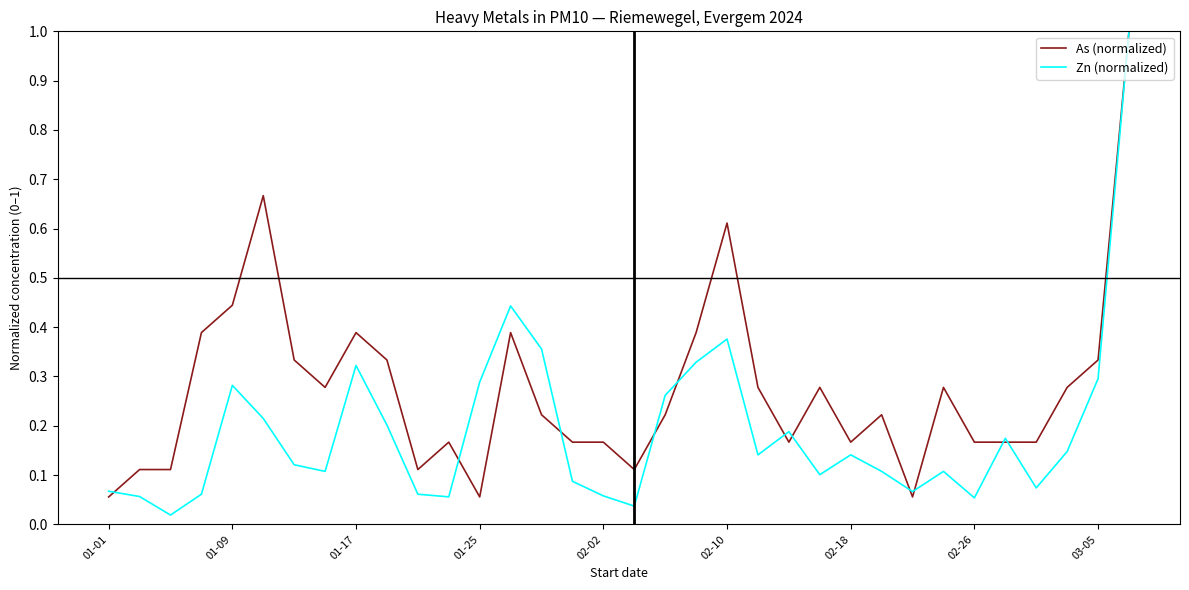

Which series has the widest spread of values?

Zn (normalized)